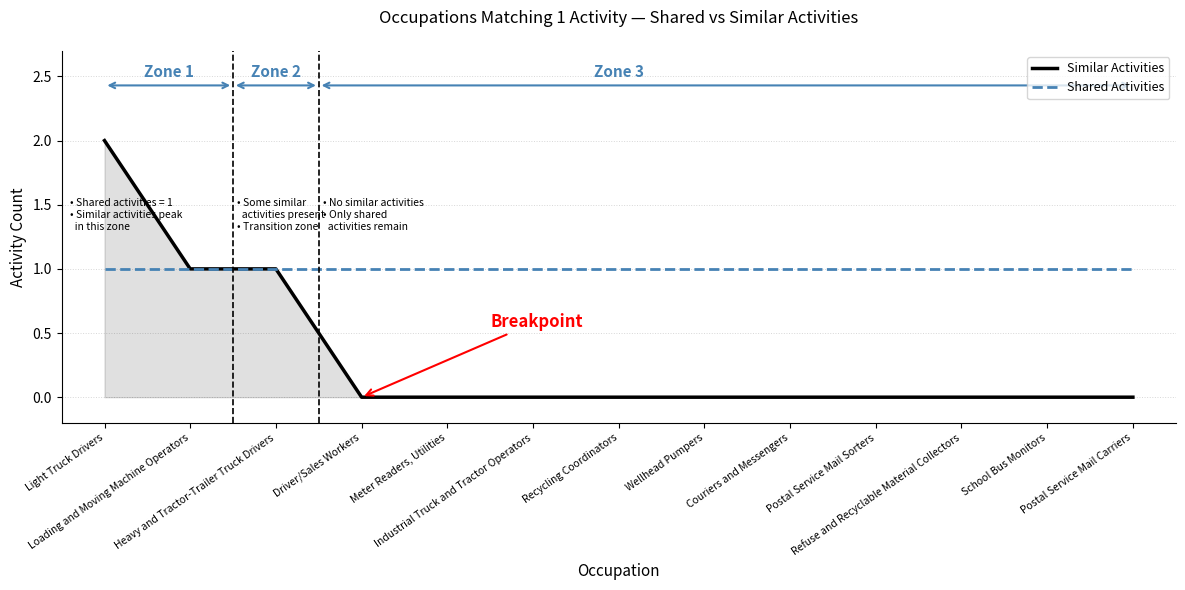

Which series has the largest total across all categories?

Shared Activities